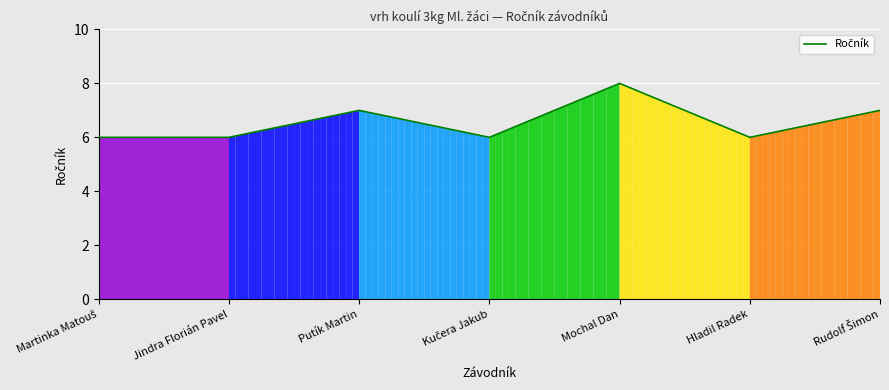

What is the smallest value displayed?

6